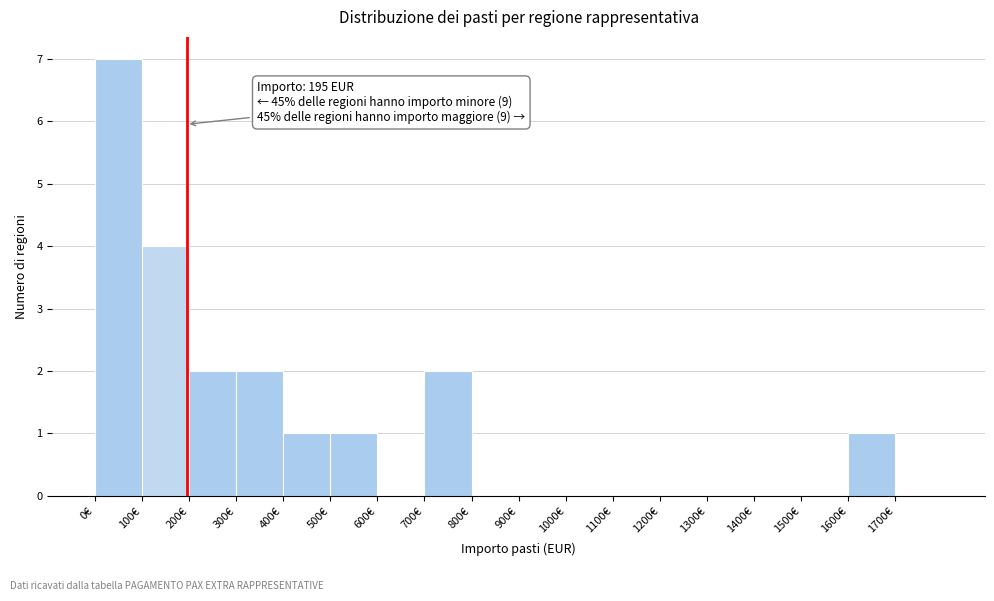

Over which range of the x-axis is the bar tallest?

0 to 100